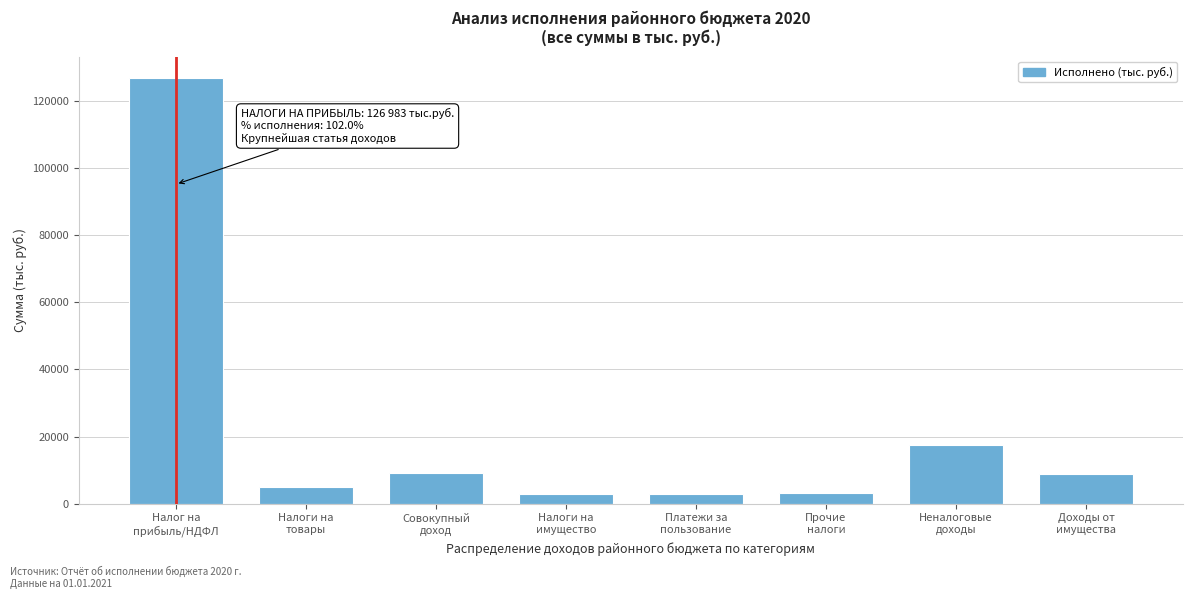

What is the maximum value shown in the chart?

126983.1